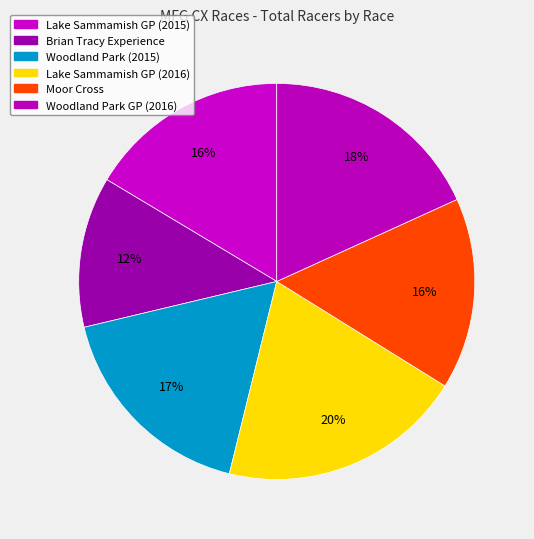

How many slices are in this pie chart?

6